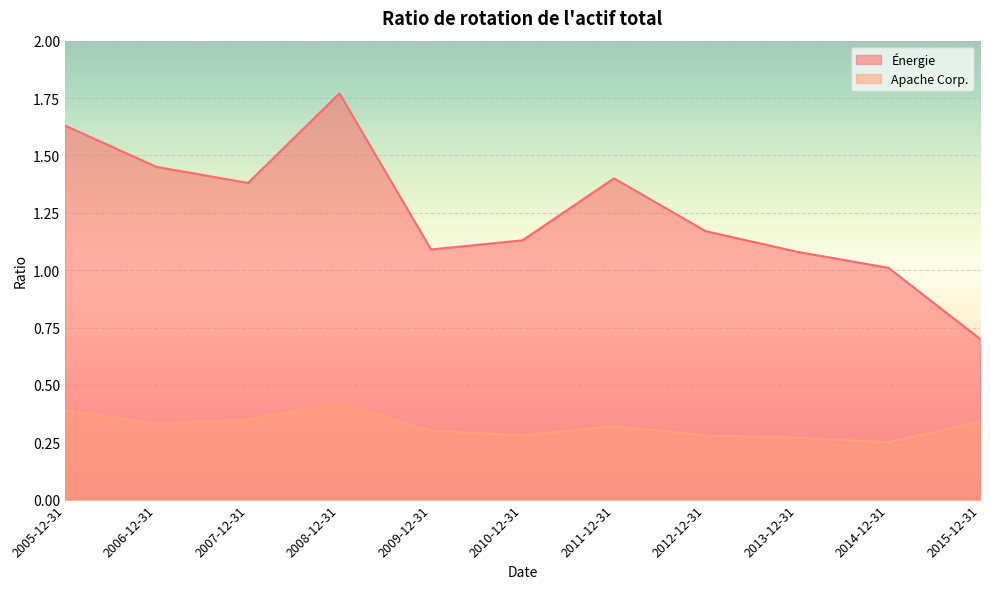

What is the sum of all Énergie values?

13.8